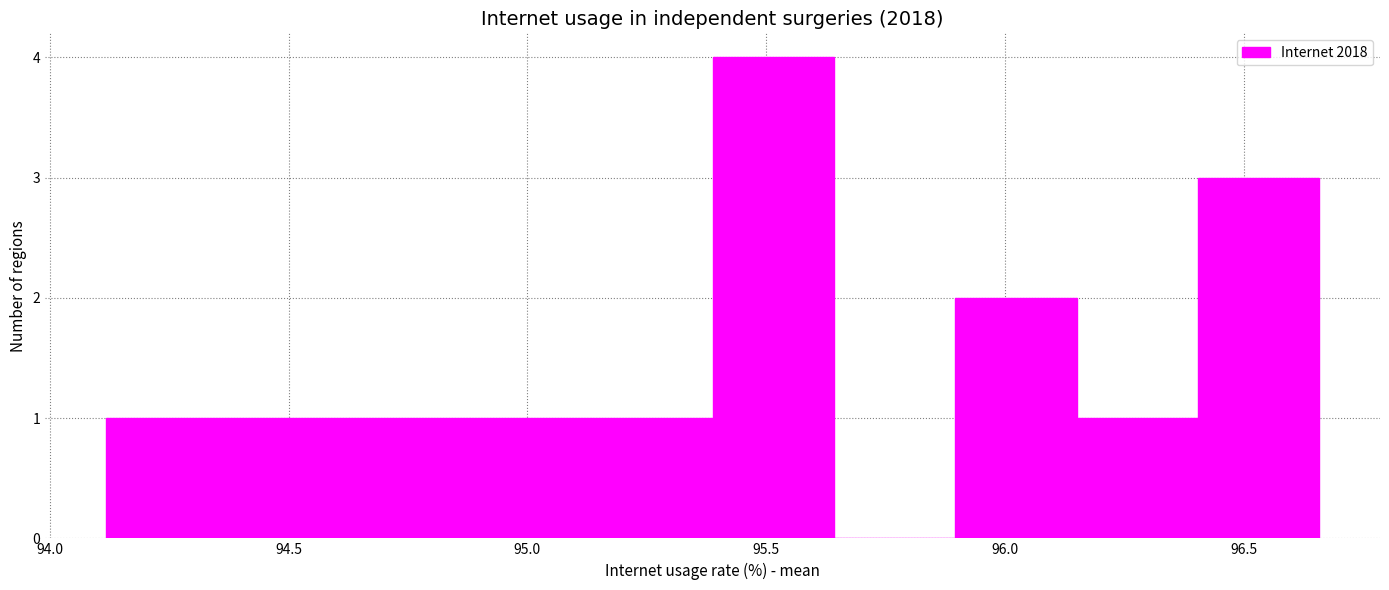

Reading left to right, transcribe this chart: for each bar, give the range it covers on the x-axis and its height. Neither the bar edges nor the heights are printed on the chart, so give them approximately, as read against the axes.

94.10 to 94.35: 1
94.35 to 94.65: 1
94.65 to 94.90: 1
94.90 to 95.15: 1
95.15 to 95.40: 1
95.40 to 95.65: 4
95.65 to 95.90: 0
95.90 to 96.15: 2
96.15 to 96.40: 1
96.40 to 96.65: 3